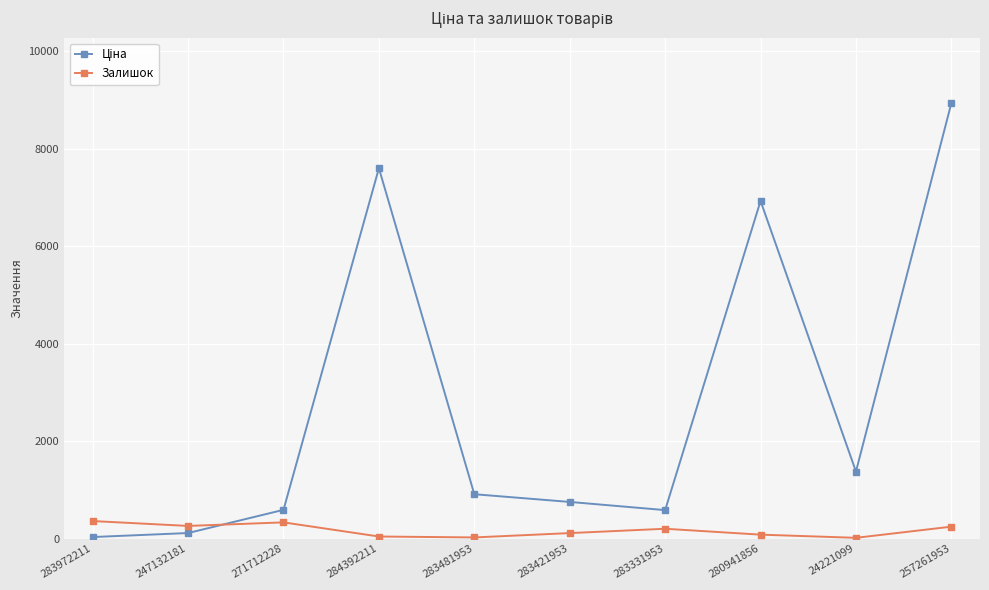

At how many categories does at least one series exceed 4025?

3